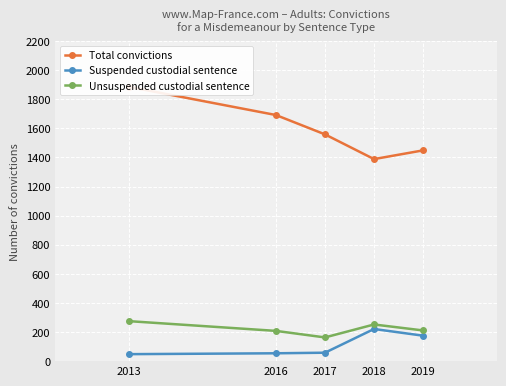

What is the difference between the second highest and second lowest values in the Suspended custodial sentence series?

121